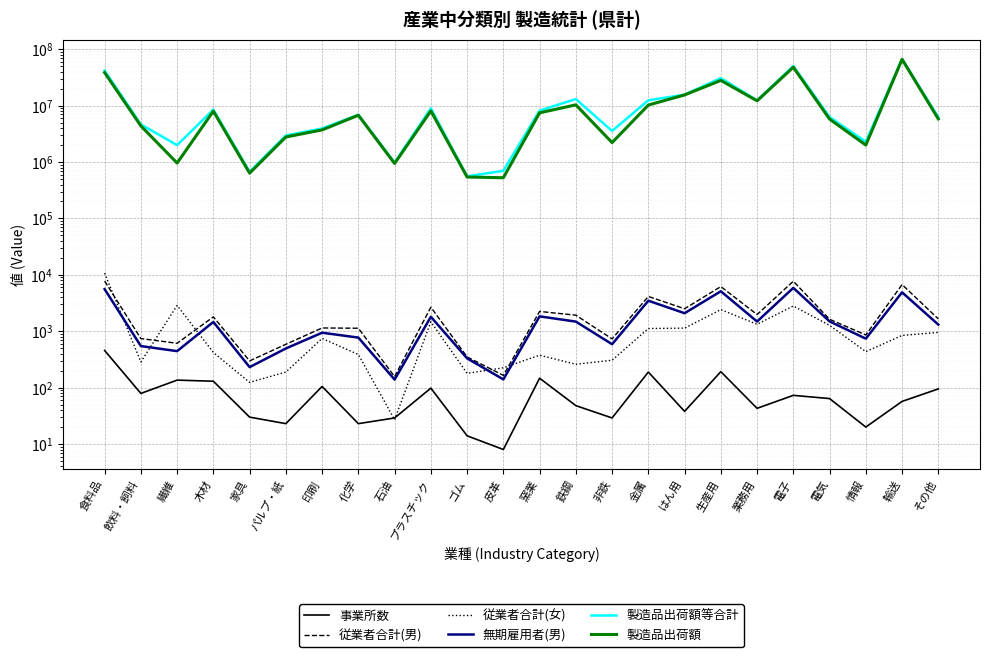

At which label does 従業者合計(女) first exceed 746?

食料品